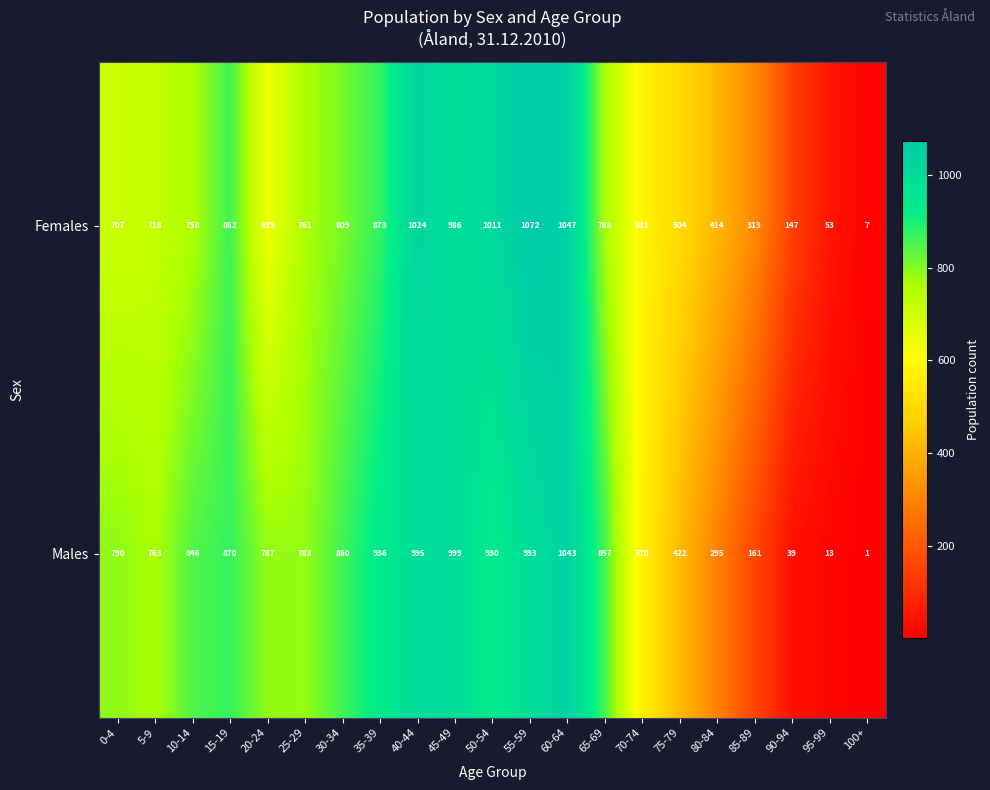

Is it true that Males equals 13 at 95-99?

True